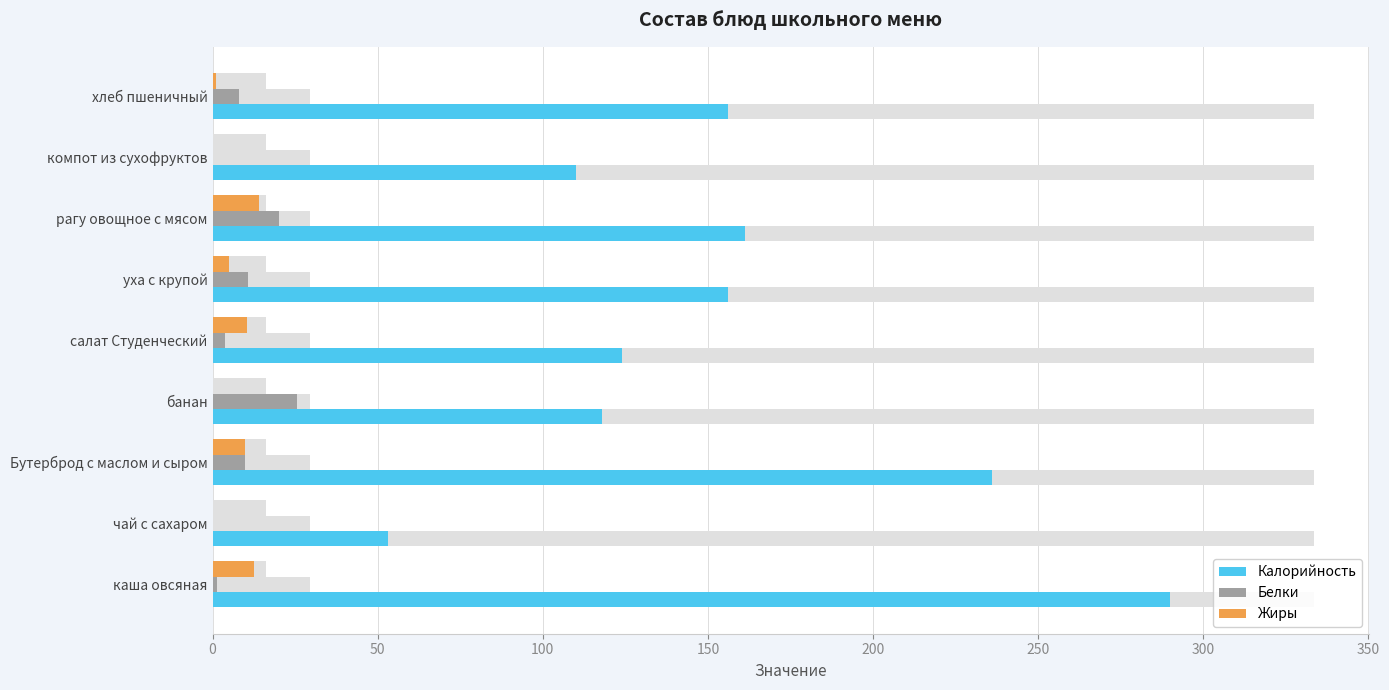

What is the approximate value of Жиры at каша овсяная?

12.5